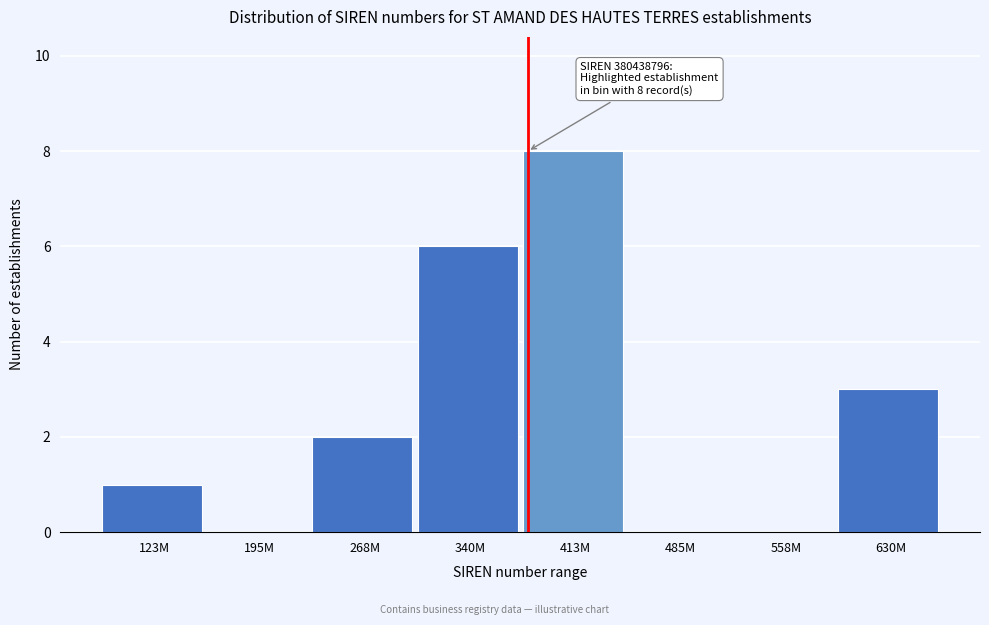

Reading left to right, extract all data points from this chart.

123M=1	195M=0	268M=2	340M=6	413M=8	485M=0	558M=0	630M=3